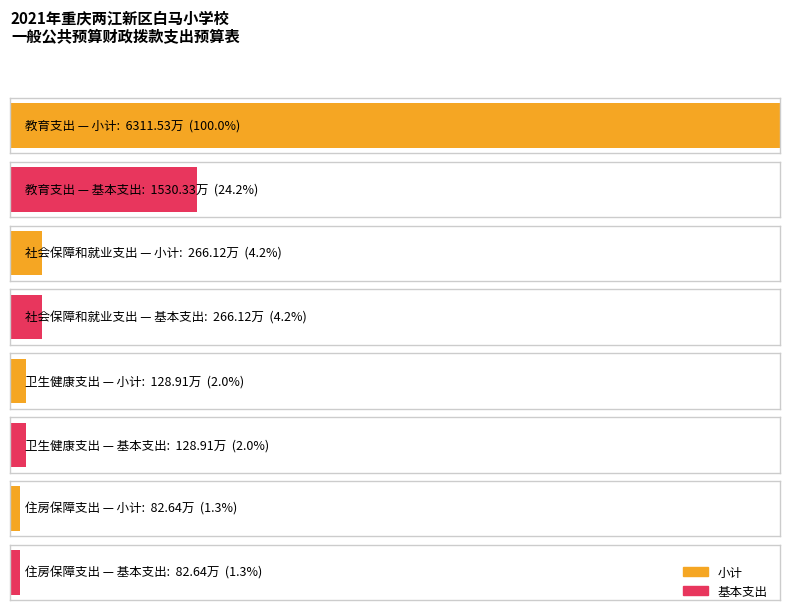

Where does the 基本支出 series first go above 2661221?

教育支出